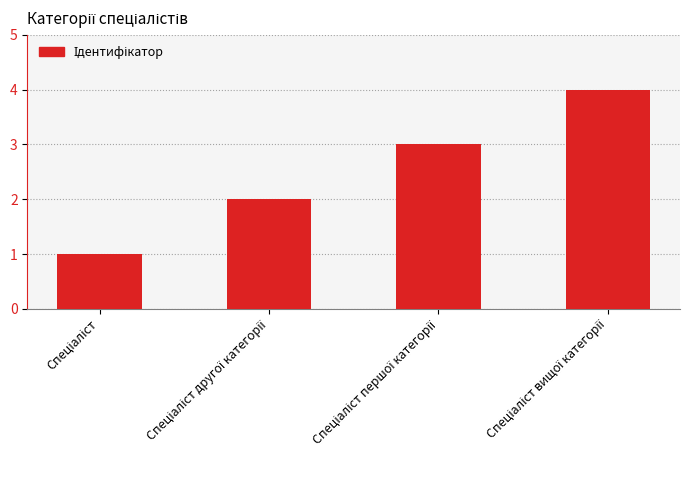

What is the difference between the maximum and minimum values?

3